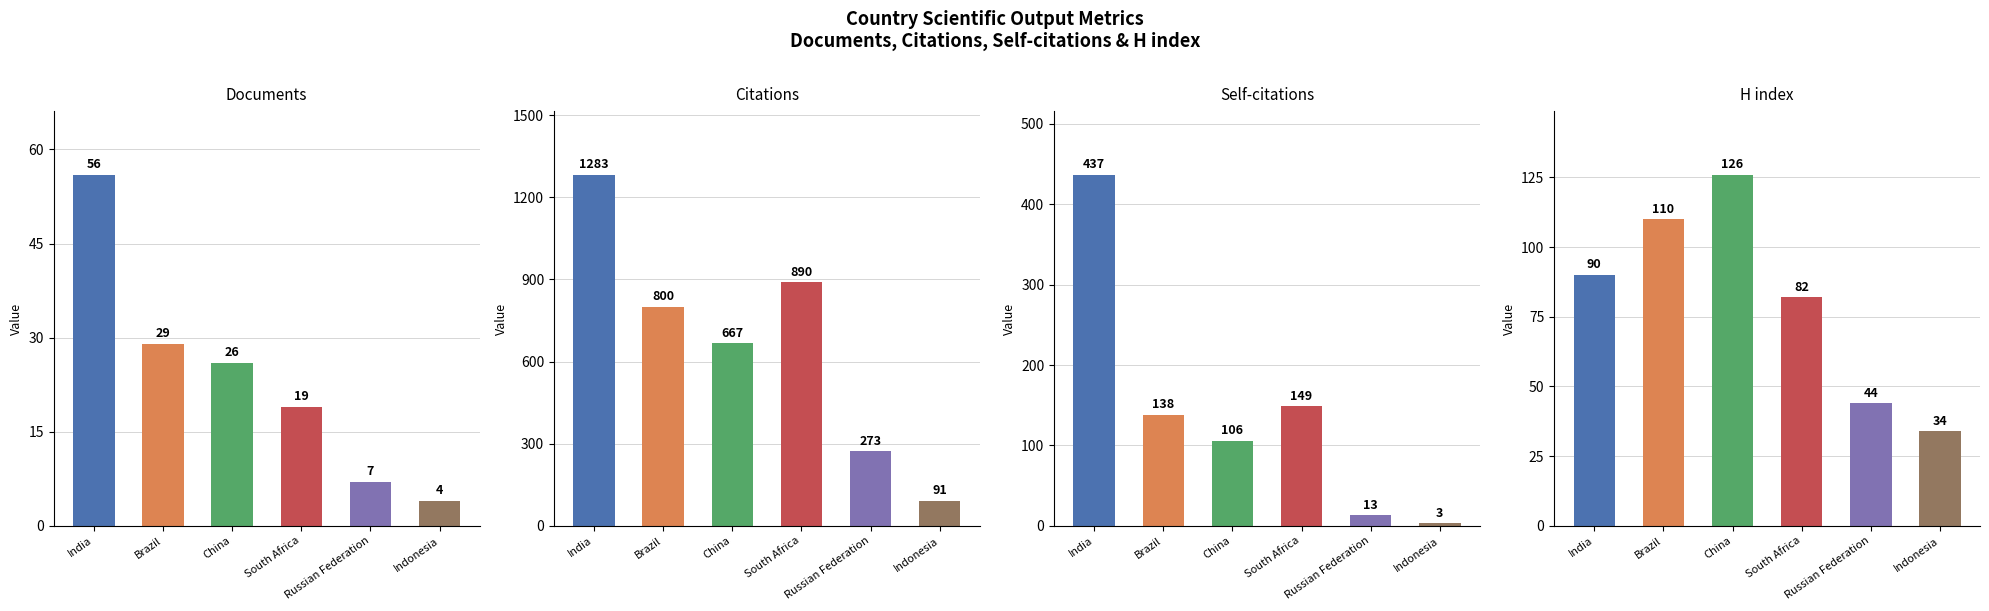

What is the total value across all series at India?

1866